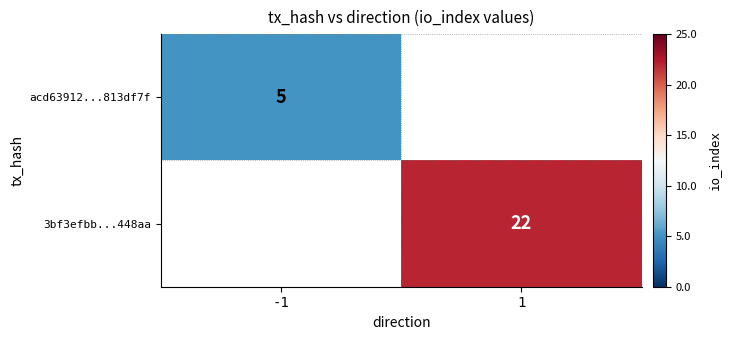

The value of acd63912...813df7f at -1 is 8. True or false?

False